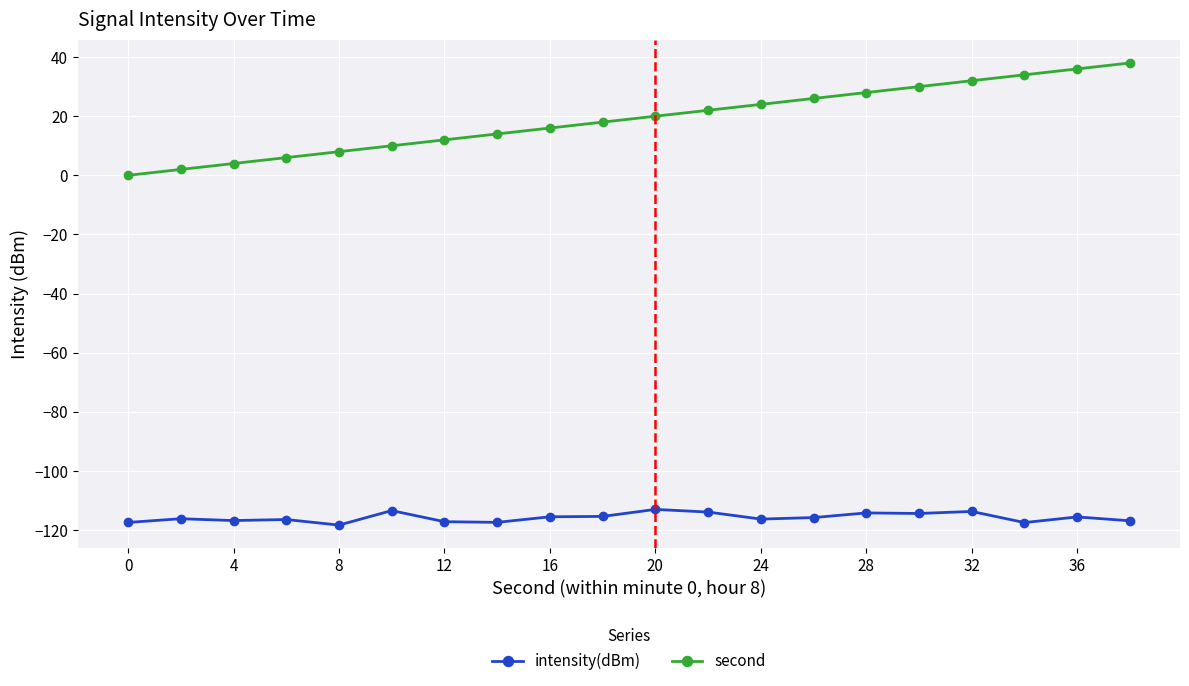

What is the value of the intensity(dBm) point at the 5th from the left?

-118.3